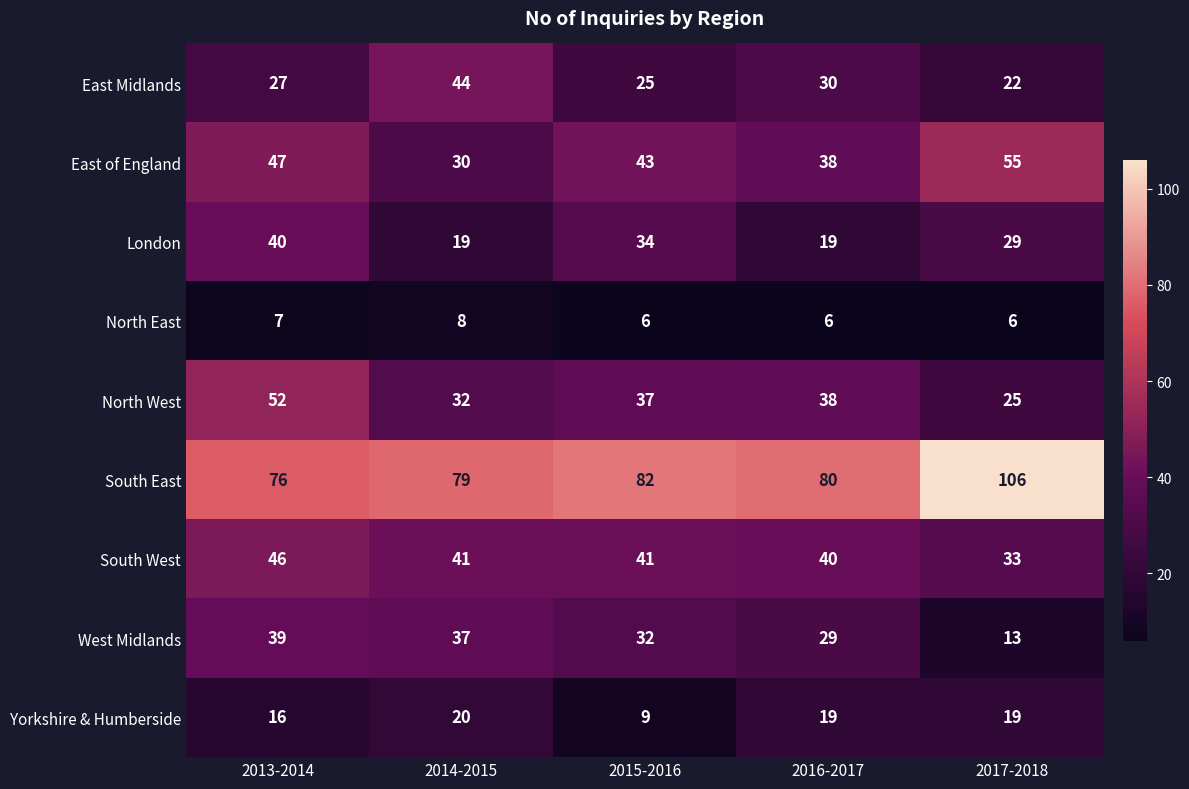

Which series has the widest spread of values?

South East